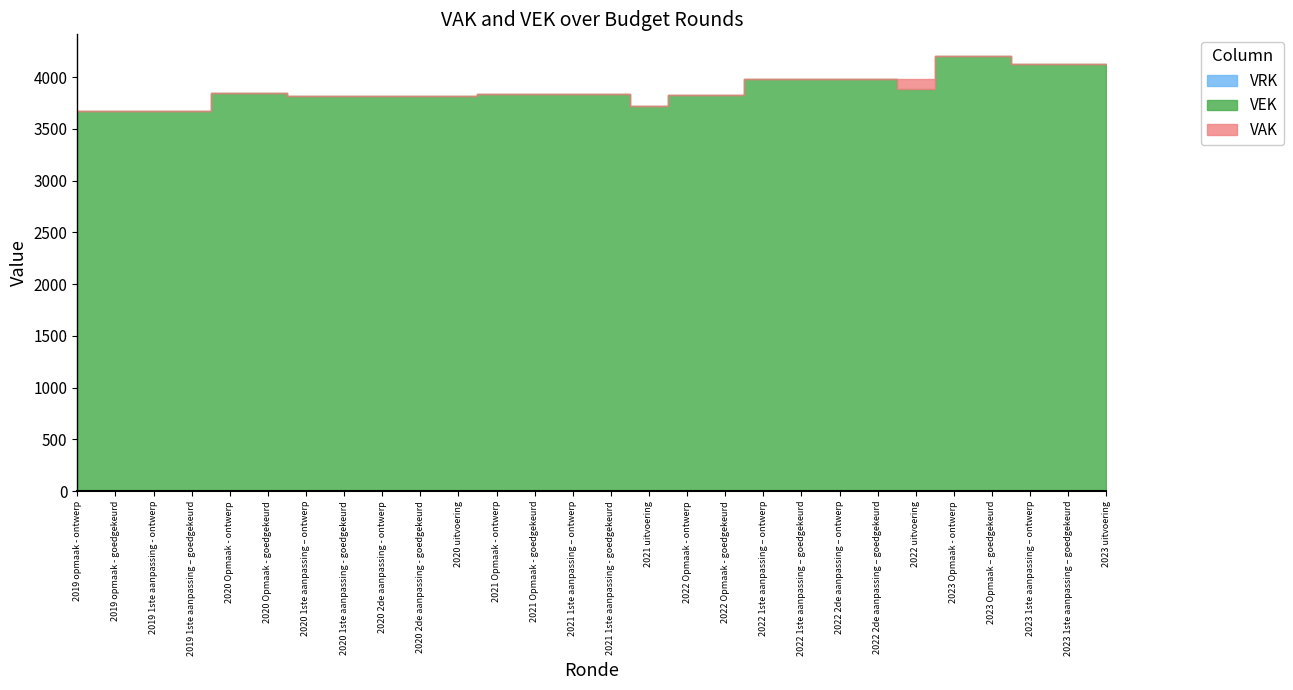

At which label does VEK reach its peak?

2023 Opmaak - ontwerp